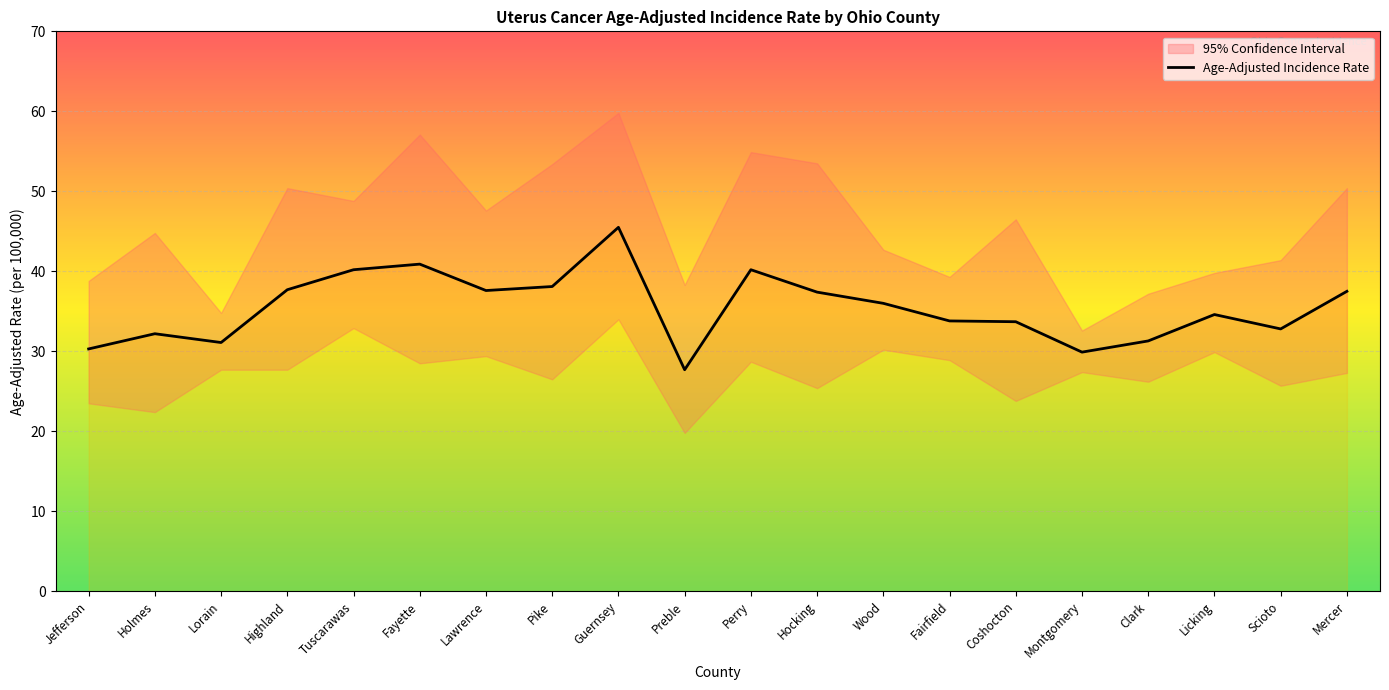

At which category is the sum across all series the highest?

Guernsey